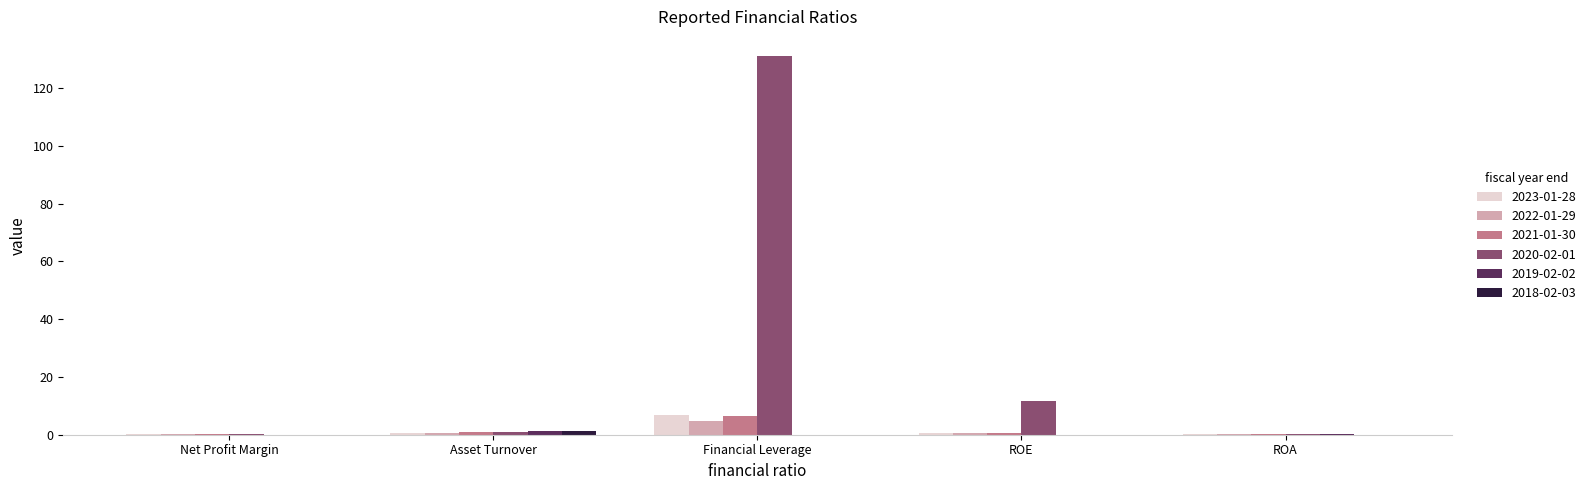

Which category has the highest value in the 2020-02-01 series?

Financial Leverage